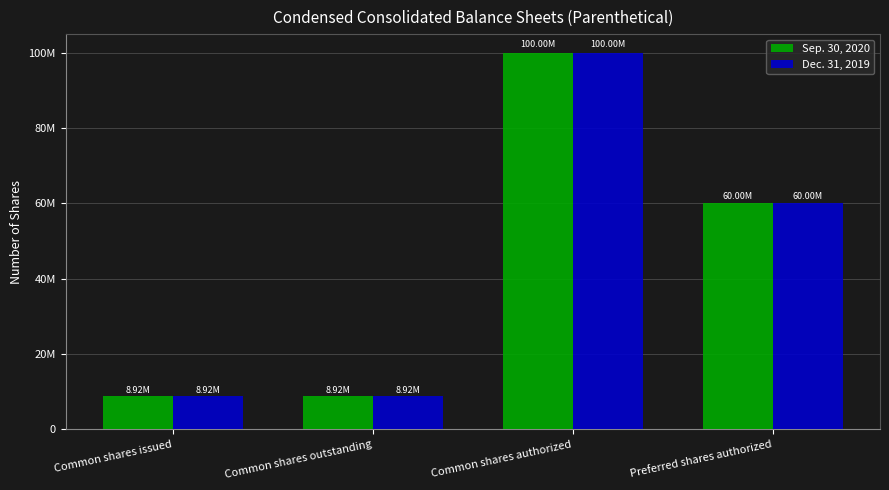

What is the label of the 1st bar from the left?

Common shares issued